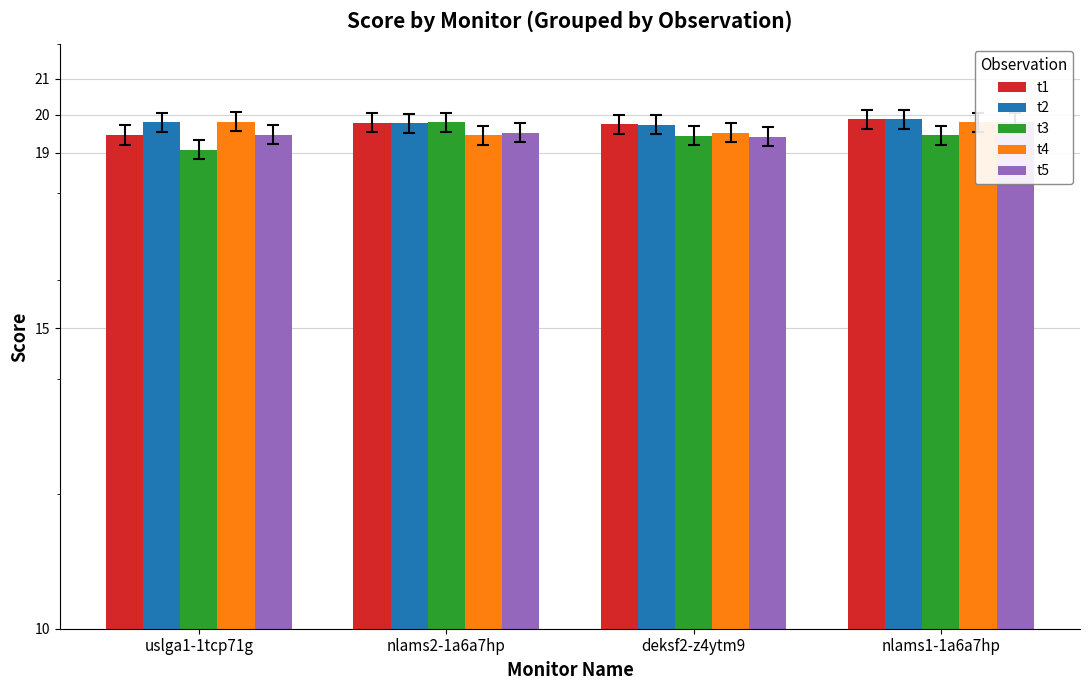

At which label is t1 closest to 19?

uslga1-1tcp71g